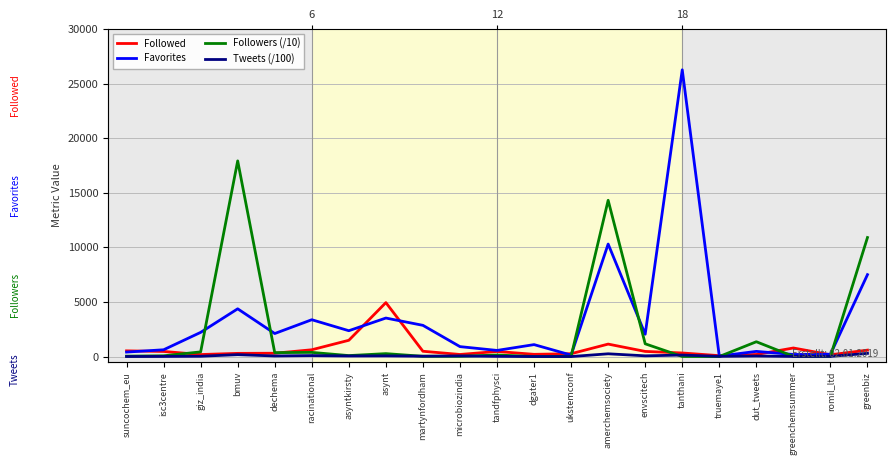

Rank the categories by Followers (/10) value from lowest to highest.

truemaye1, dgater1, tanthani, greenchemsummer, romil_ltd, ukstemconf, microbiozindia, martynfordham, suncochem_eu, isc3centre, asyntkirsty, tandfphysci, asynt, dechema, racinational, giz_india, envscitech, dut_tweets, greenbiz, amerchemsociety, bmuv